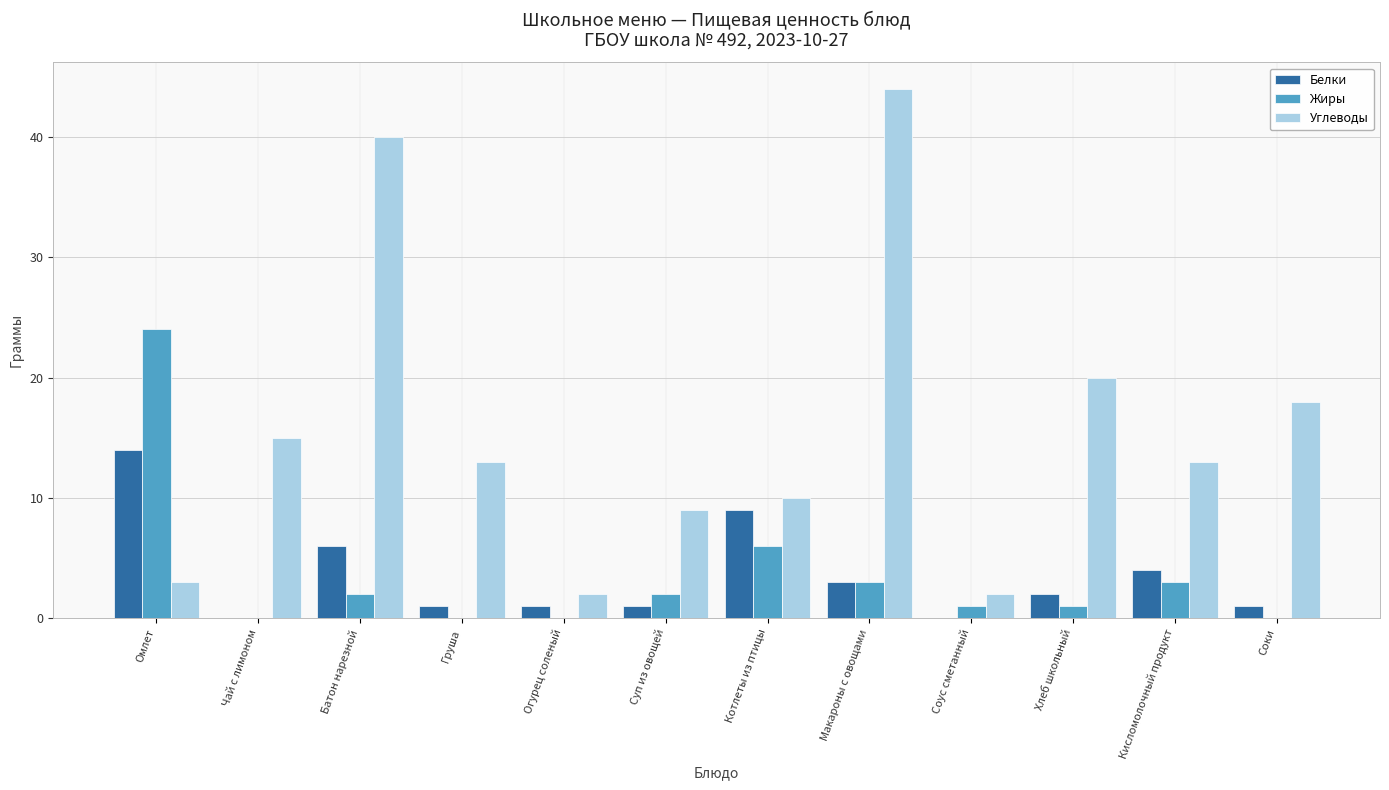

Count the number of categories in the chart.

12